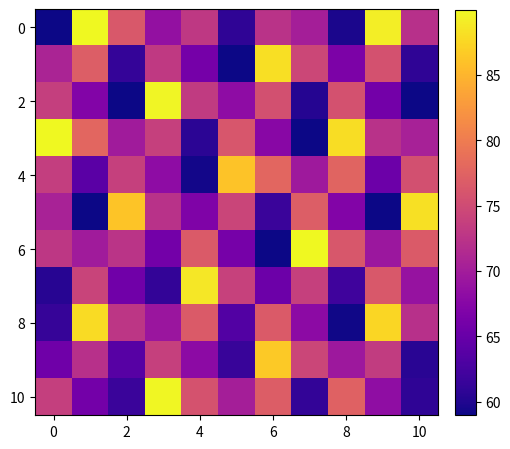

What is the smallest value displayed?

59.0